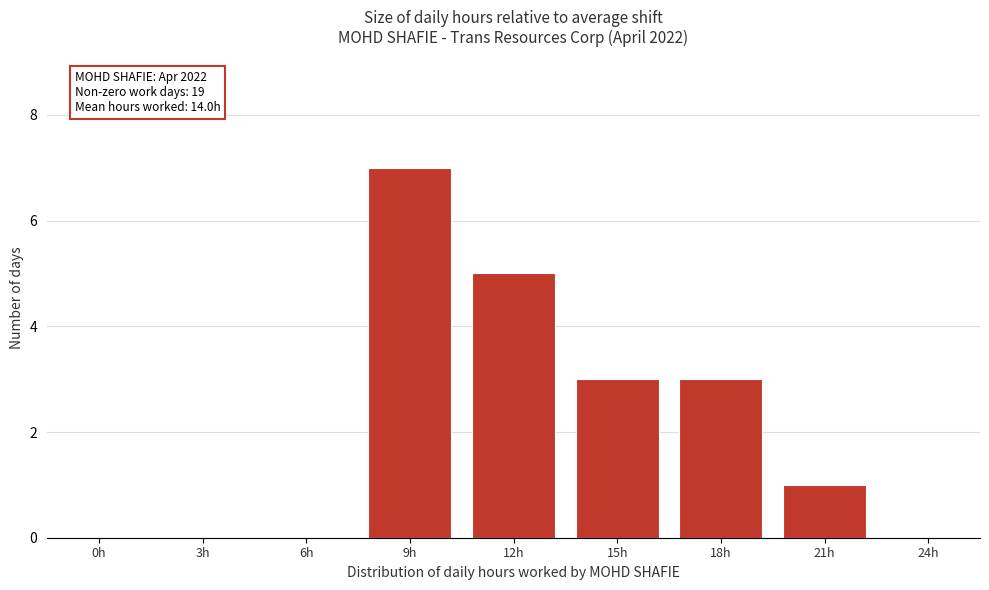

Reading left to right, transcribe all the data shown in this chart.

0h=0	3h=0	6h=0	9h=7	12h=5	15h=3	18h=3	21h=1	24h=0